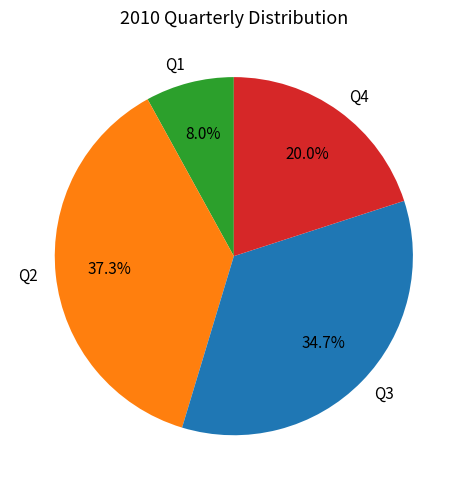

Combined, what portion of the pie is Q4 and Q3?

54.7%